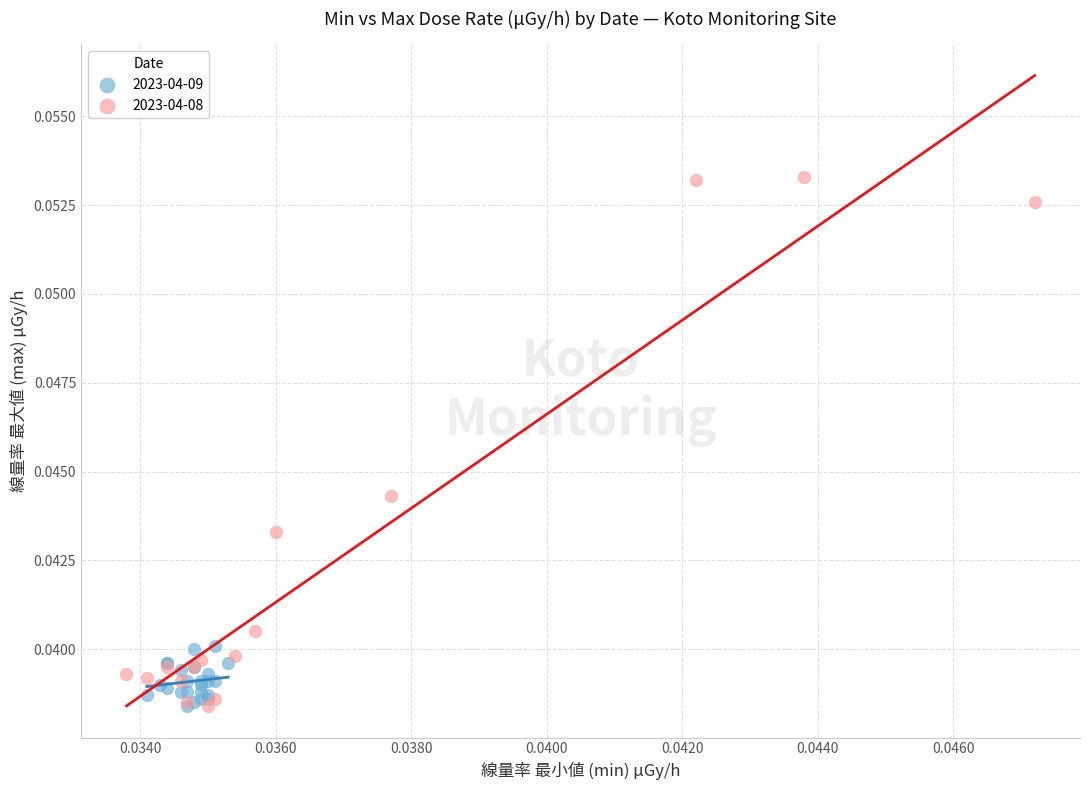

Which series reaches the maximum Y coordinate?

2023-04-08